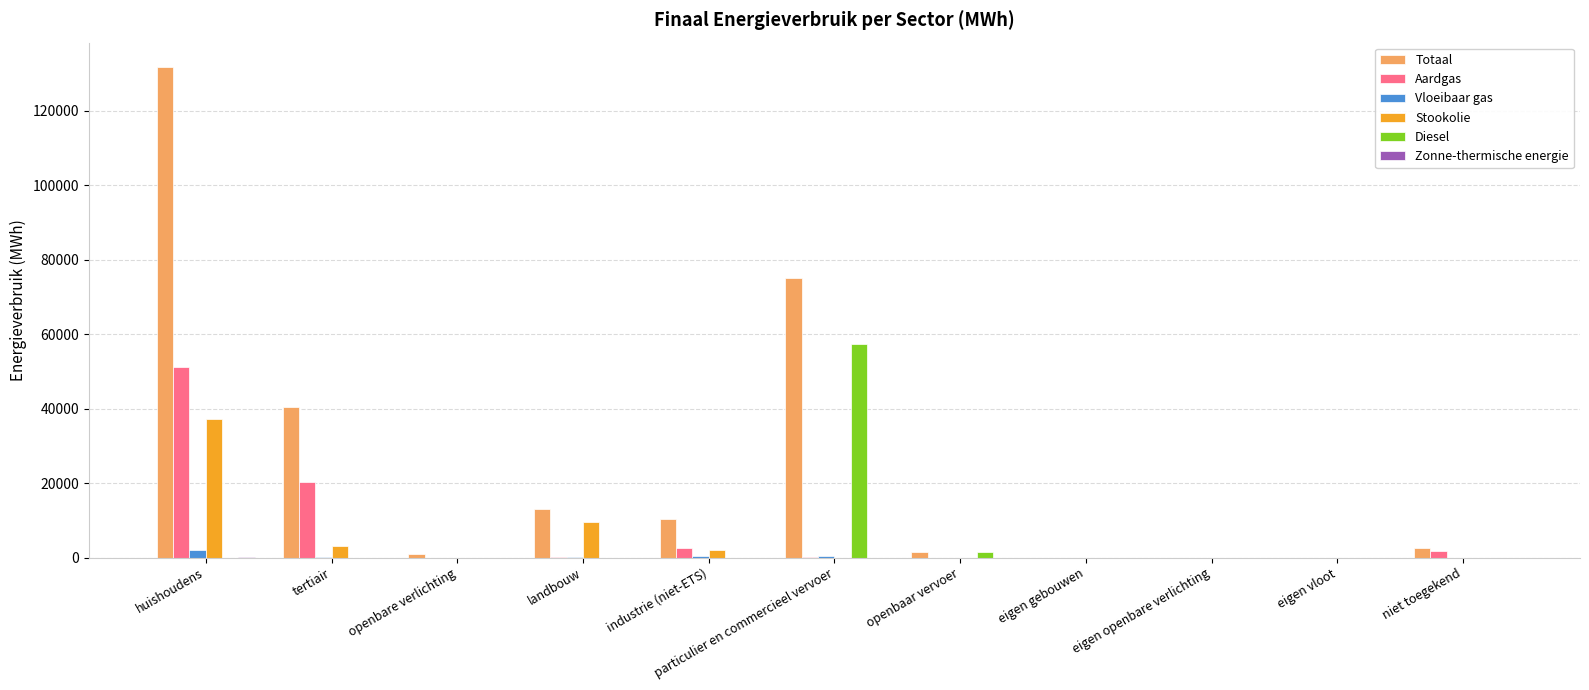

The Stookolie series shows 0.0 at eigen gebouwen. True or false?

True